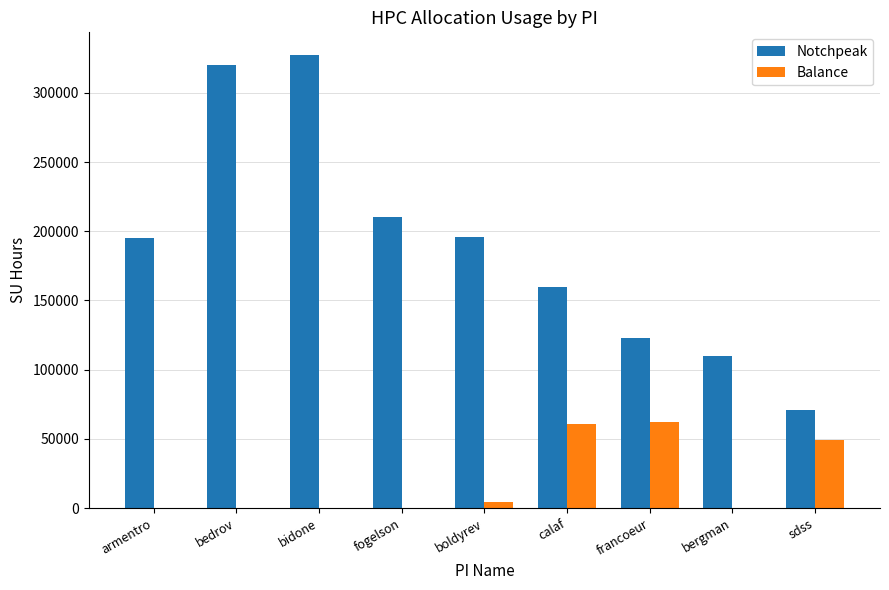

How many data points does each series have?

9